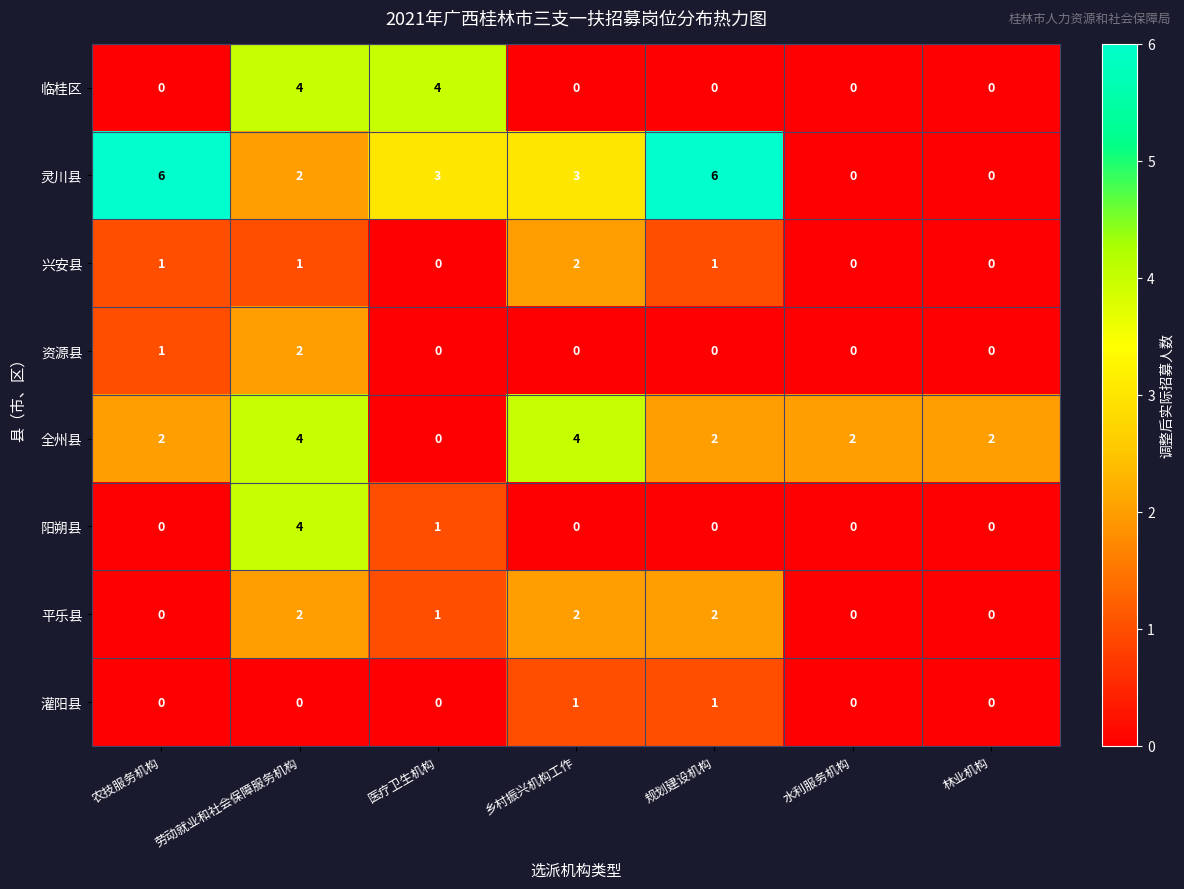

What is the spread (max minus min) of values at 农技服务机构?

6